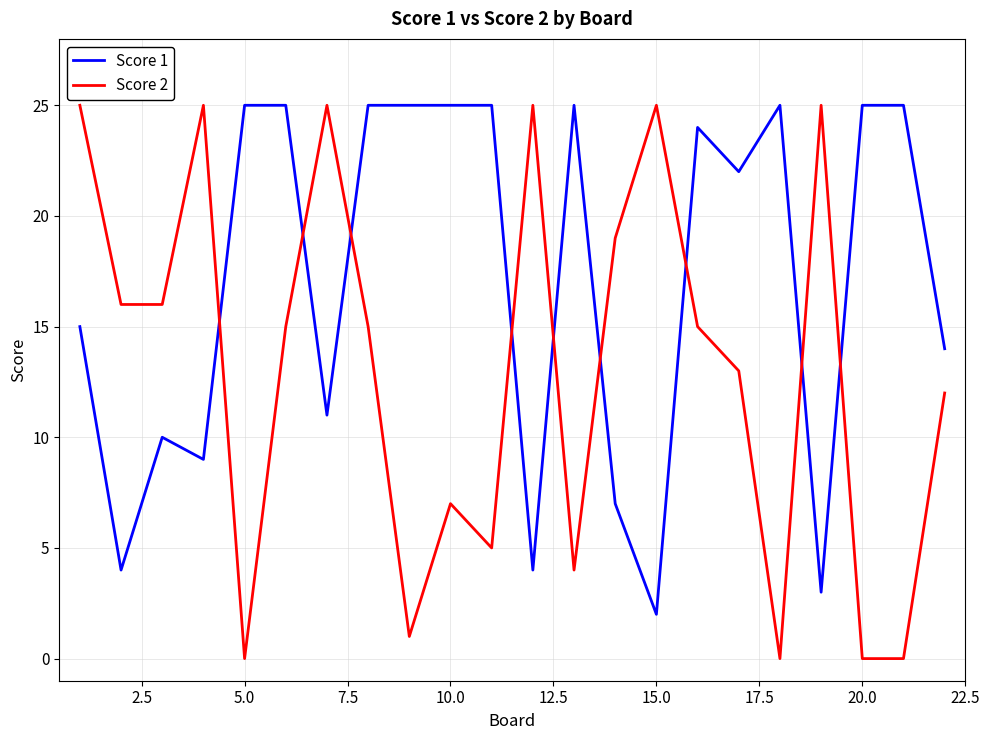

Rank the series by their average value, from lowest to highest.

Score 2, Score 1